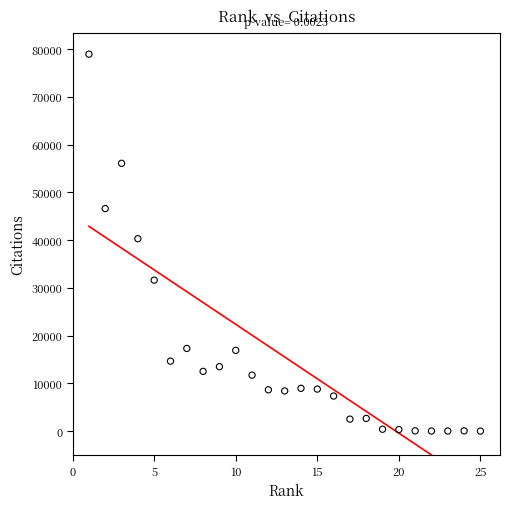

What is the range of Y values (max minus min)?

78919